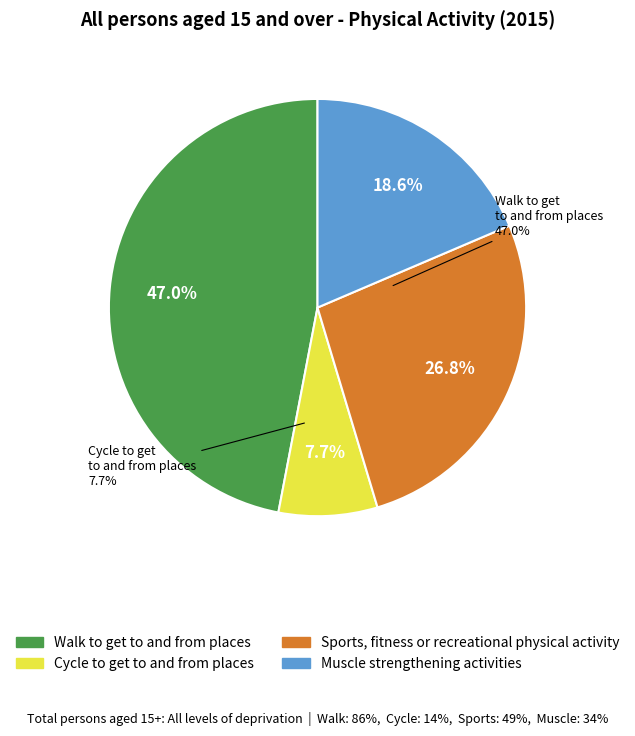

To the nearest percent, what percentage of the pie is Muscle strengthening activities?

19%